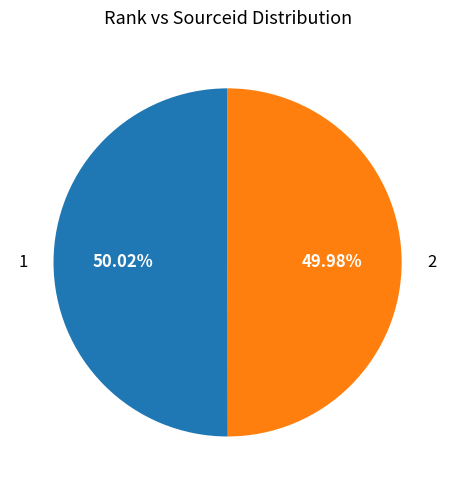

Is the sum of 1 and 2 greater than half?

Yes